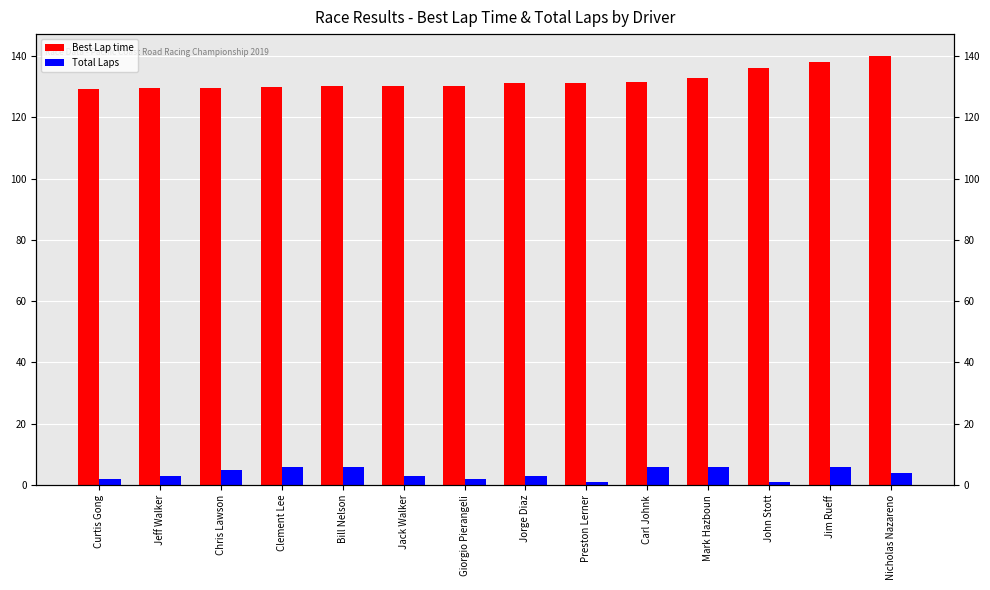

What is the minimum value for Total Laps?

1.0